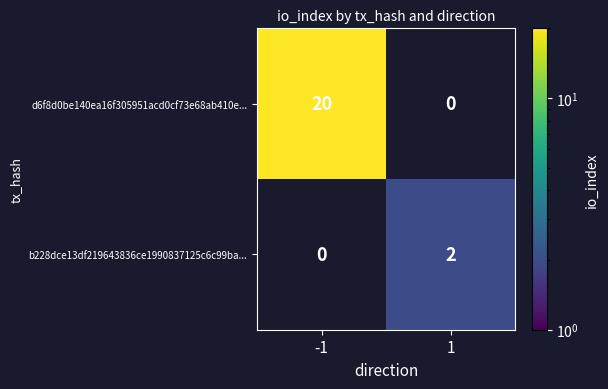

True or false: d6f8d0be140ea16f305951acd0cf73e68ab410e... has a value of 30 at -1.

False